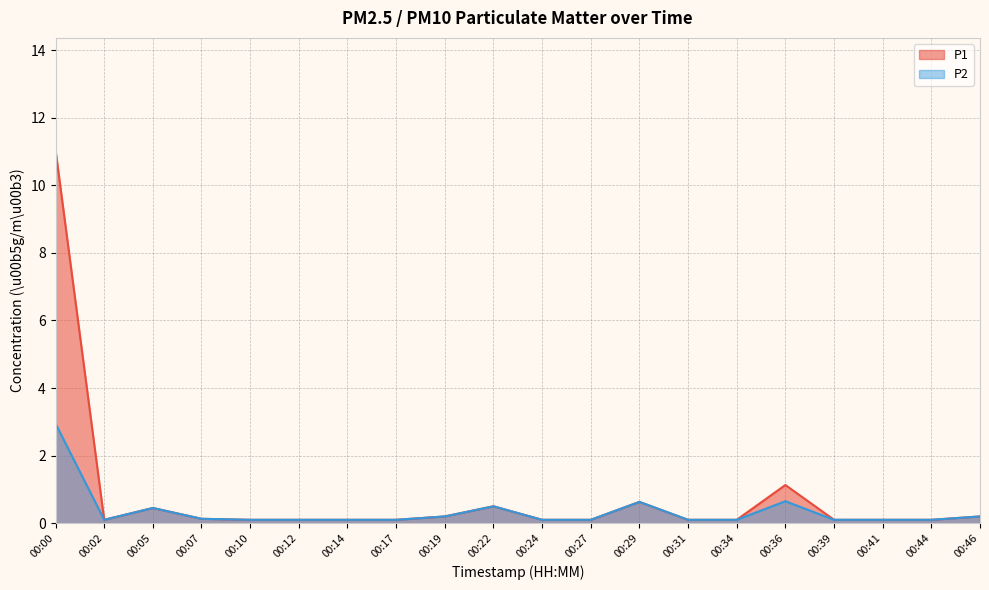

What is the difference between the maximum and minimum values in the P2 series?

2.9